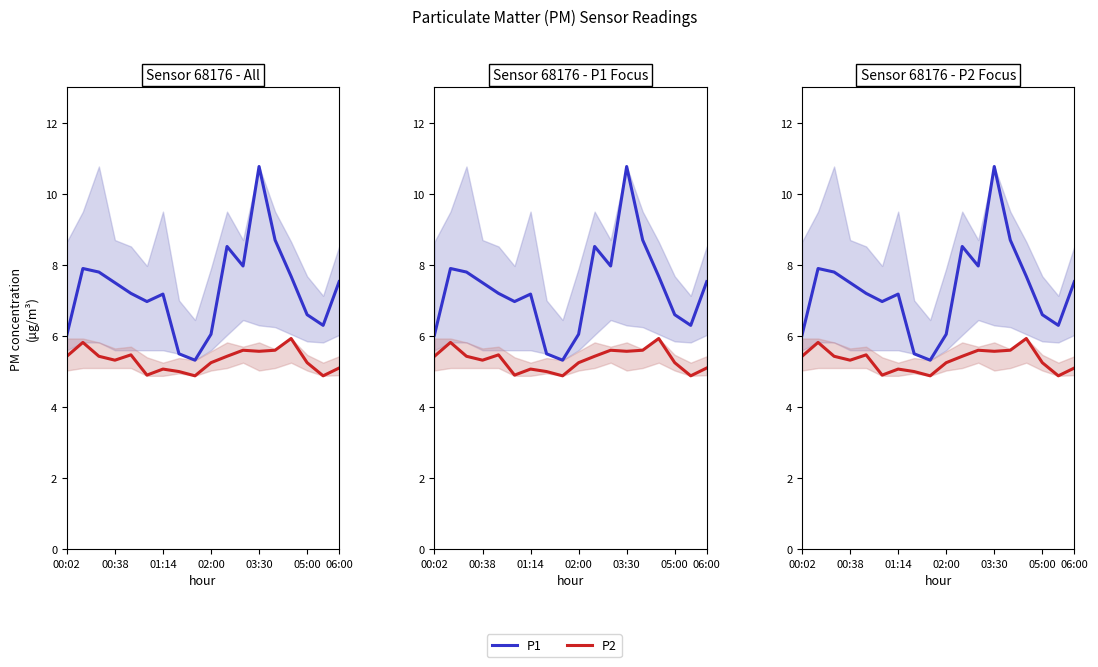

Which series changed the most between 05:00 and 06:00?

P1